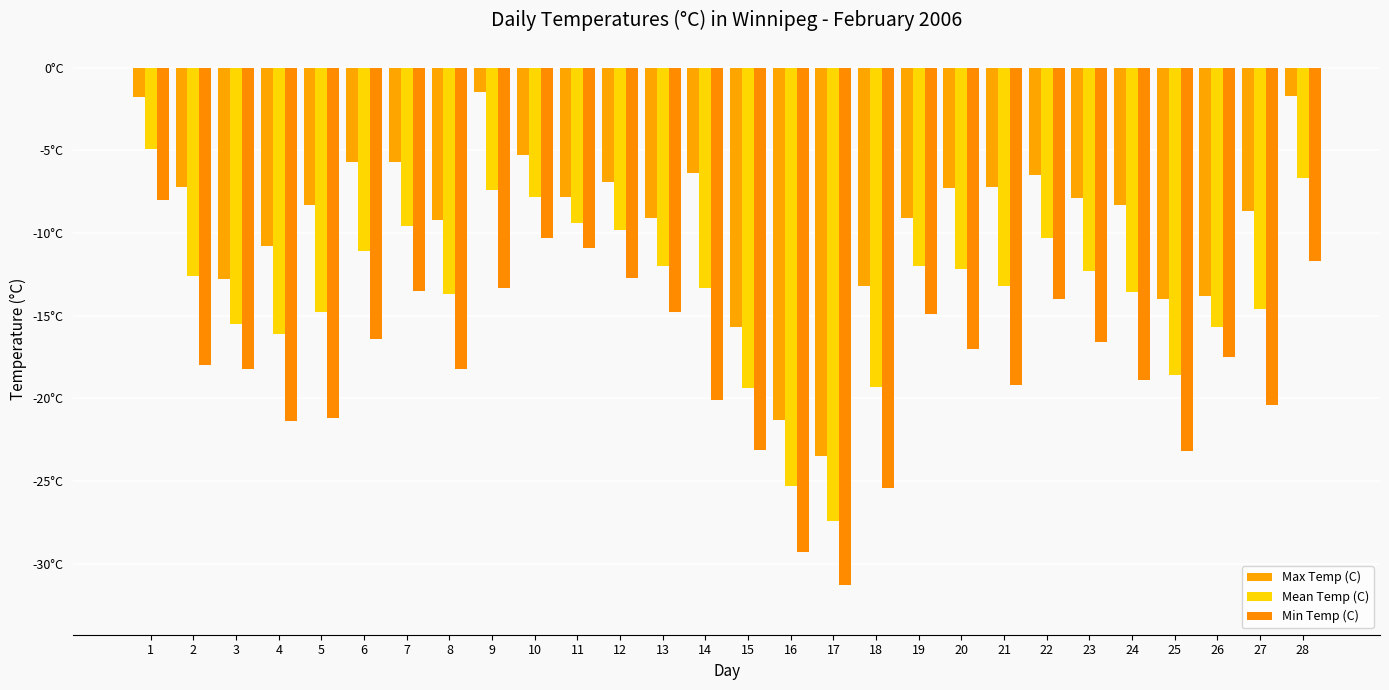

What is the value of the Min Temp (C) bar at the 21st from the left?

-19.2